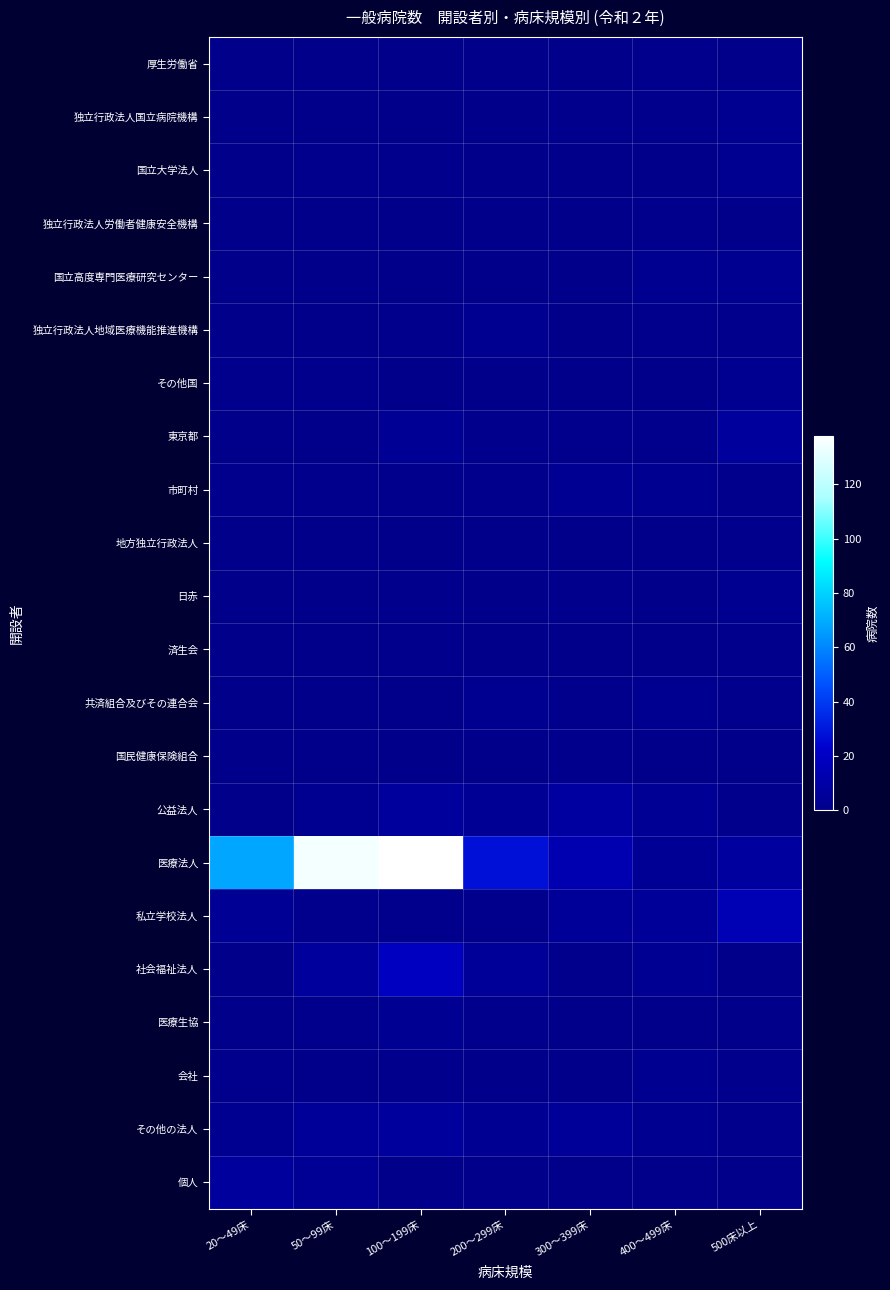

Which label corresponds to the smallest value in the chart?

20～49床